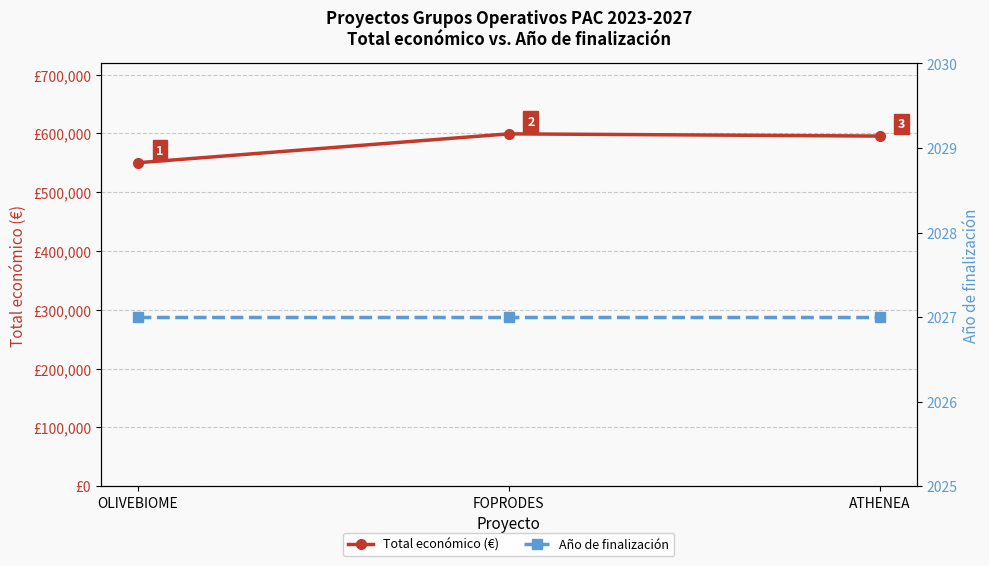

Is it true that Total económico (€) equals 126172 at OLIVEBIOME?

False